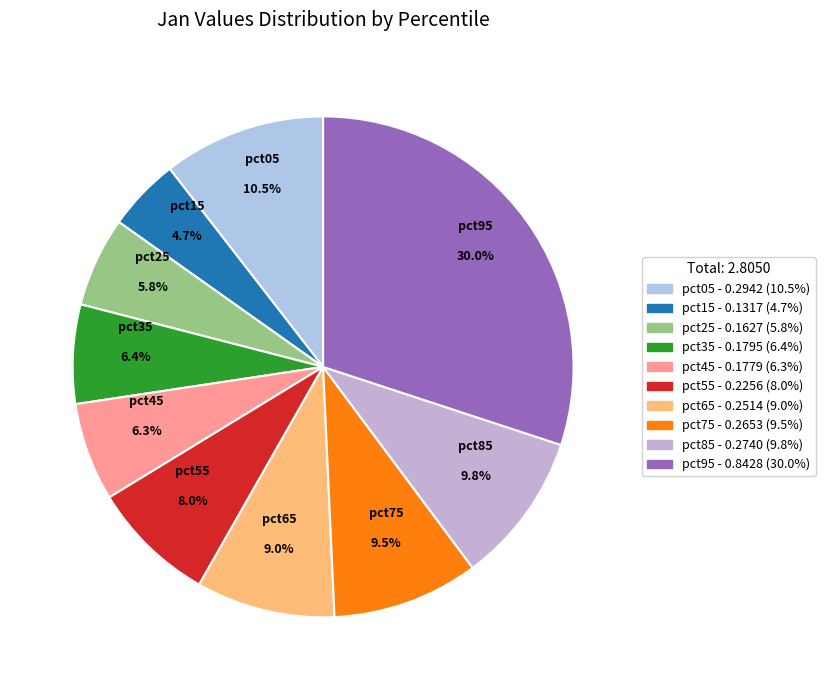

Between pct45 and pct25, which is larger?

pct45